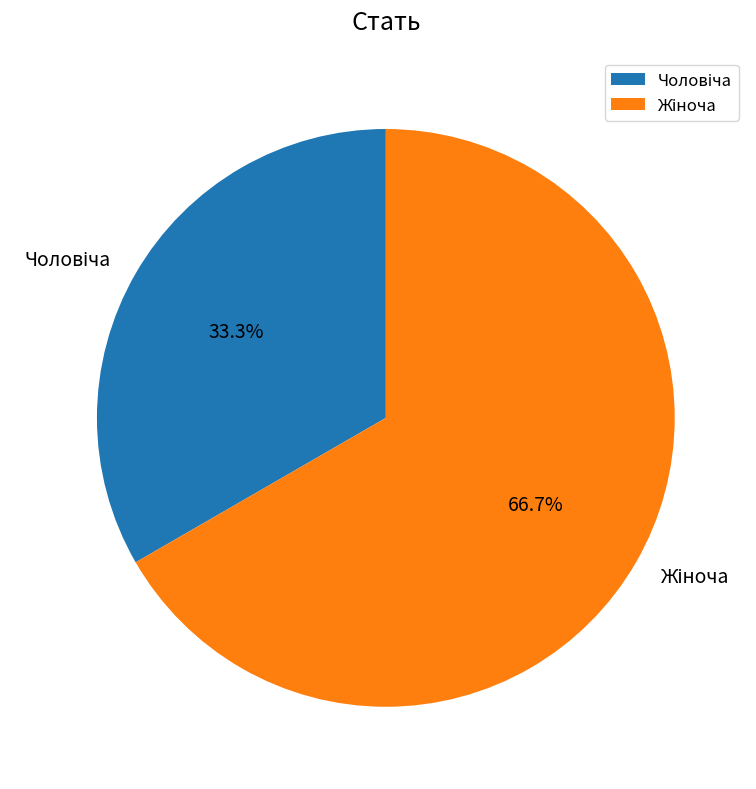

Between Чоловіча and Жіноча, which is larger?

Жіноча